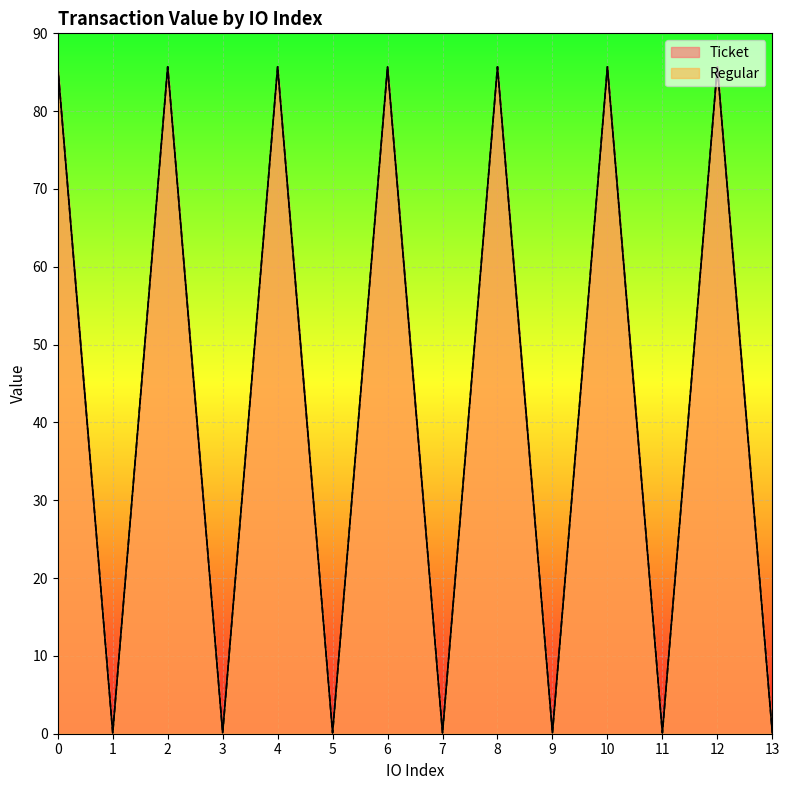

What is the total value across all series at 9?

0.2